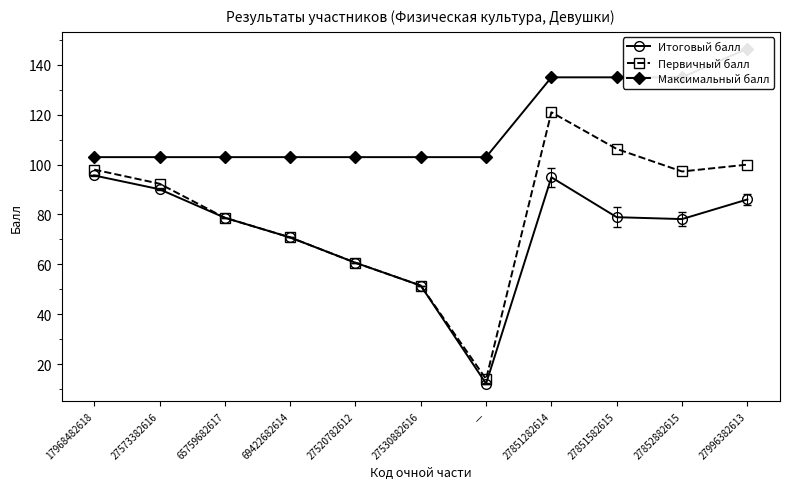

True or false: Итоговый балл and Первичный балл cross at least once.

False